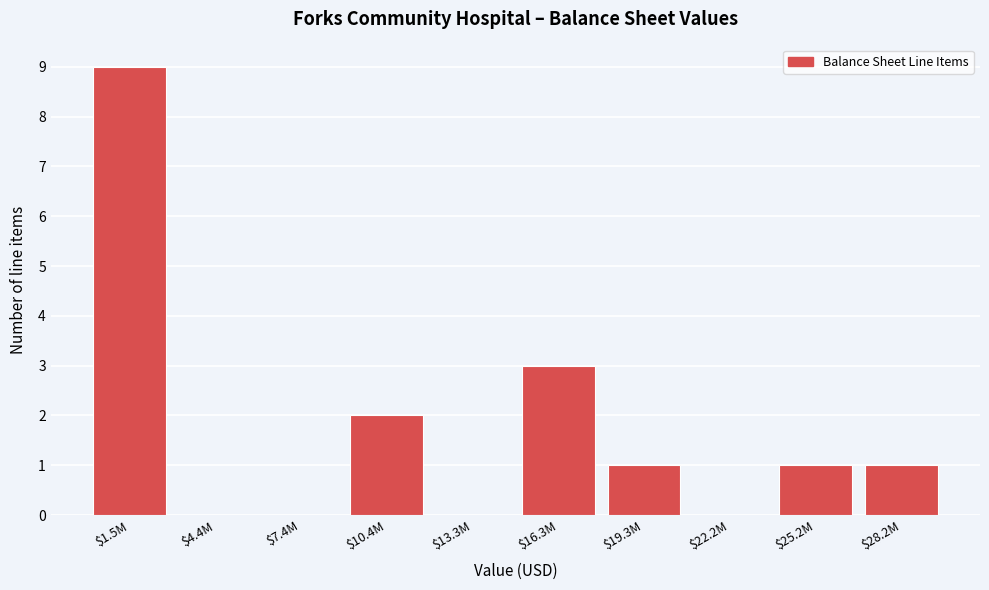

Where is the data nearest to the value 4?

$16.3M